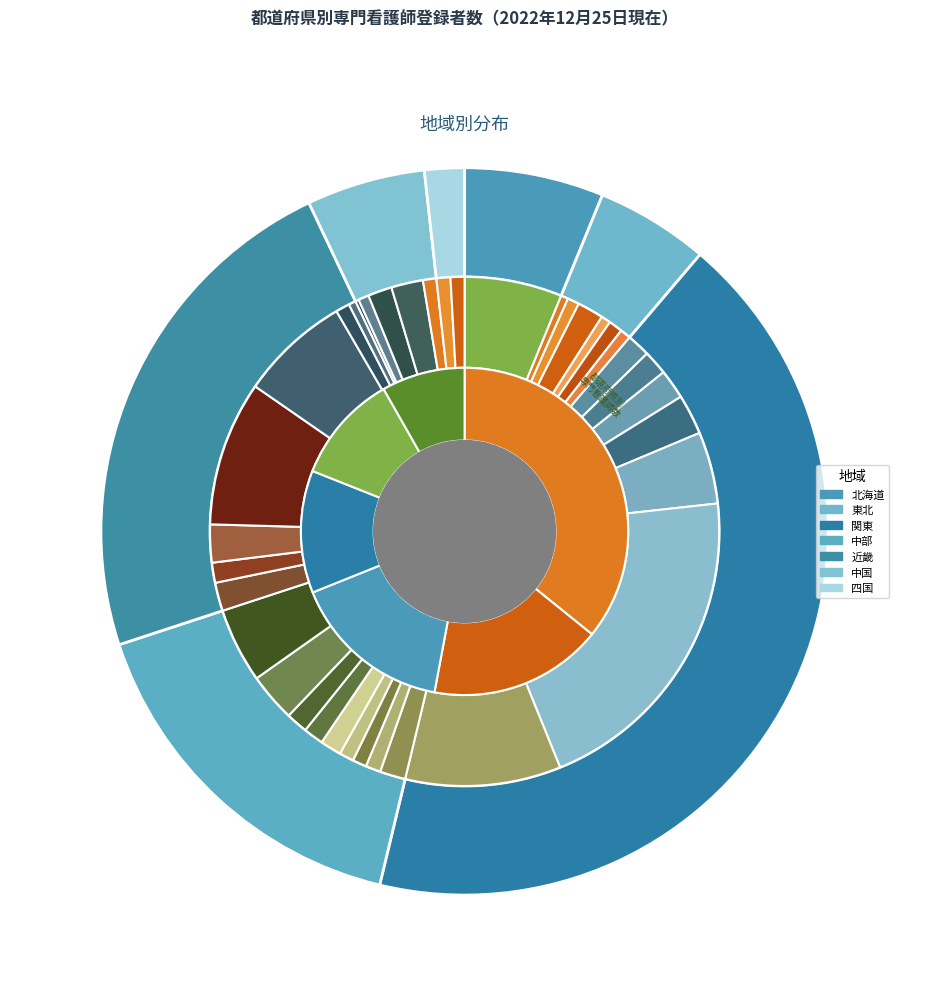

How many slices are in this pie chart?

37